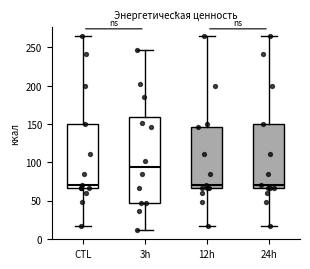

Where does the median line of the box for 3h sit on the y-axis? The values are not printed on the chart, so give them approximately, as read against the axis.

95